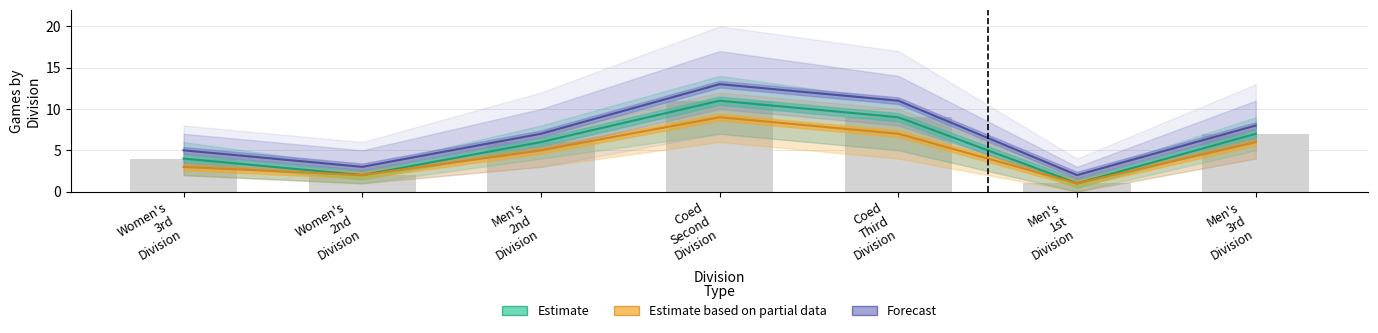

What is the difference between the maximum and minimum values in the Forecast series?

11